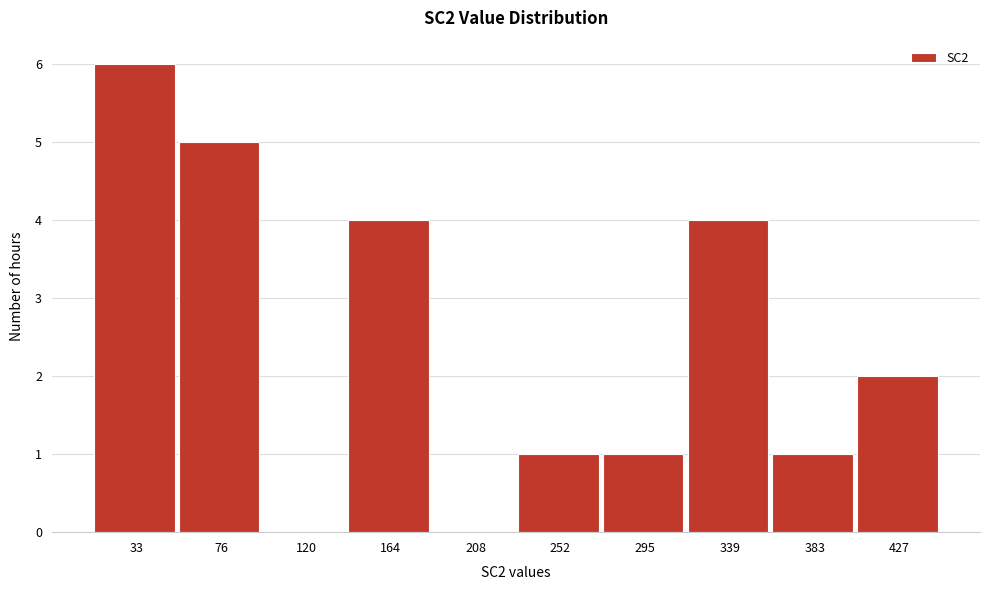

Reading left to right, transcribe all the data shown in this chart.

33=6	76=5	120=0	164=4	208=0	252=1	295=1	339=4	383=1	427=2